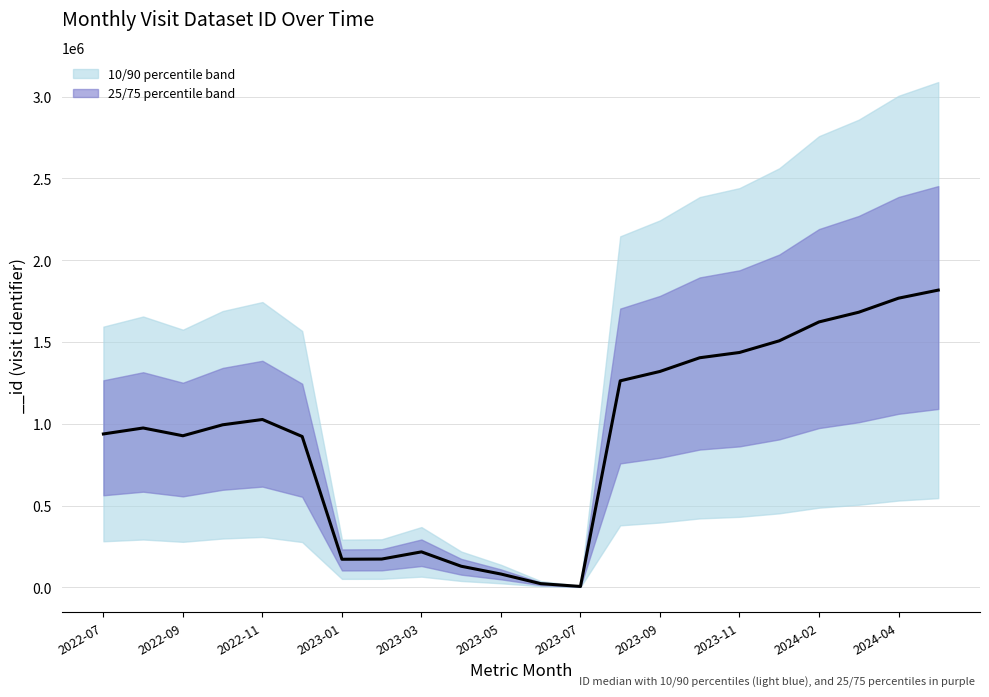

What is the greatest value displayed?

1817291